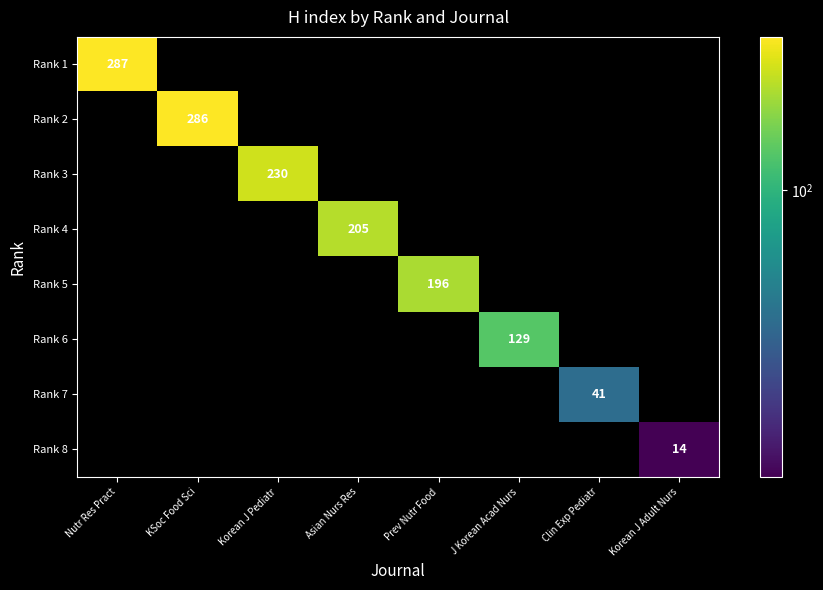

How many series are shown in this chart?

8